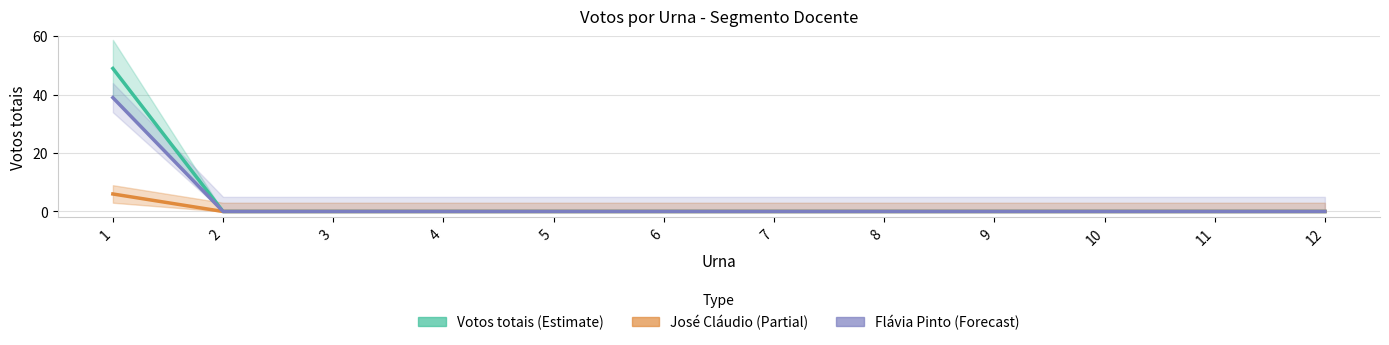

True or false: Votos totais (Estimate) has more than 2 interior local peaks.

False